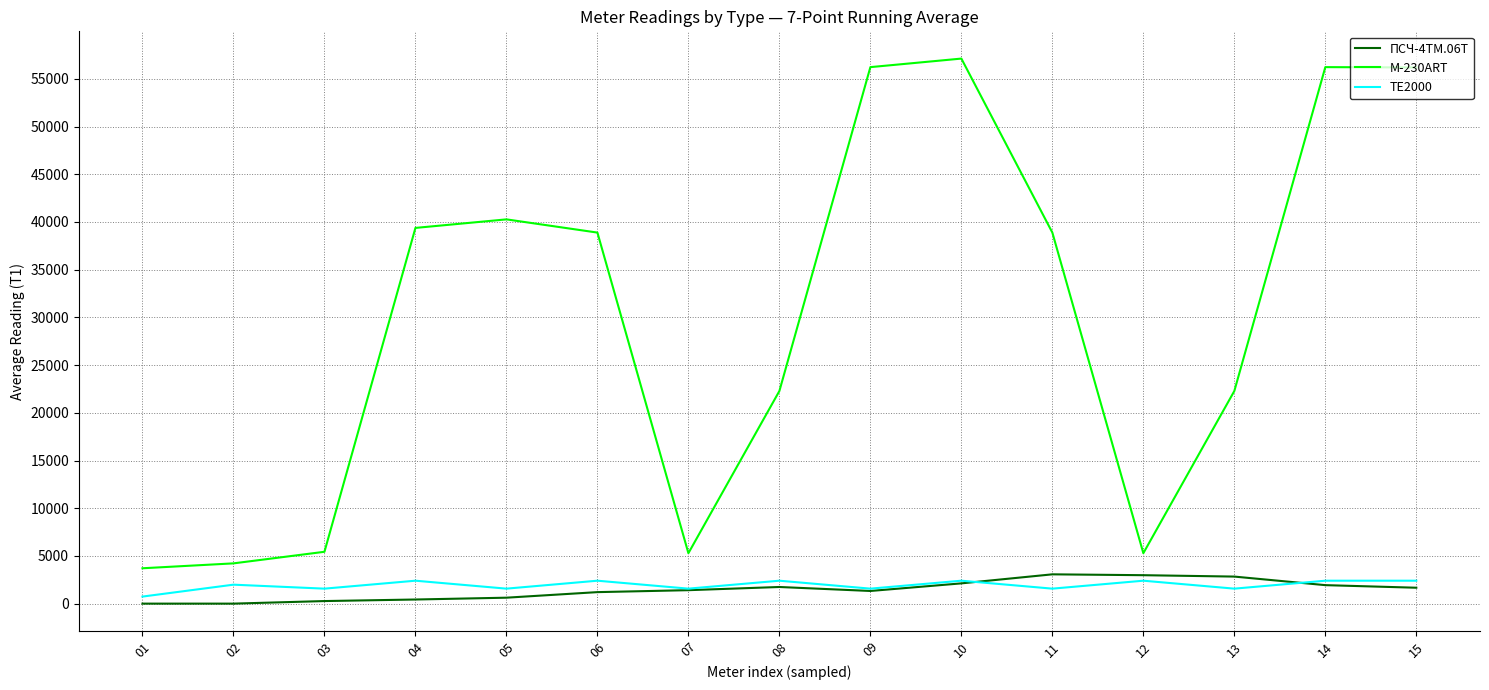

True or false: M-230ART and ПСЧ-4ТМ.06Т intersect in this chart.

False